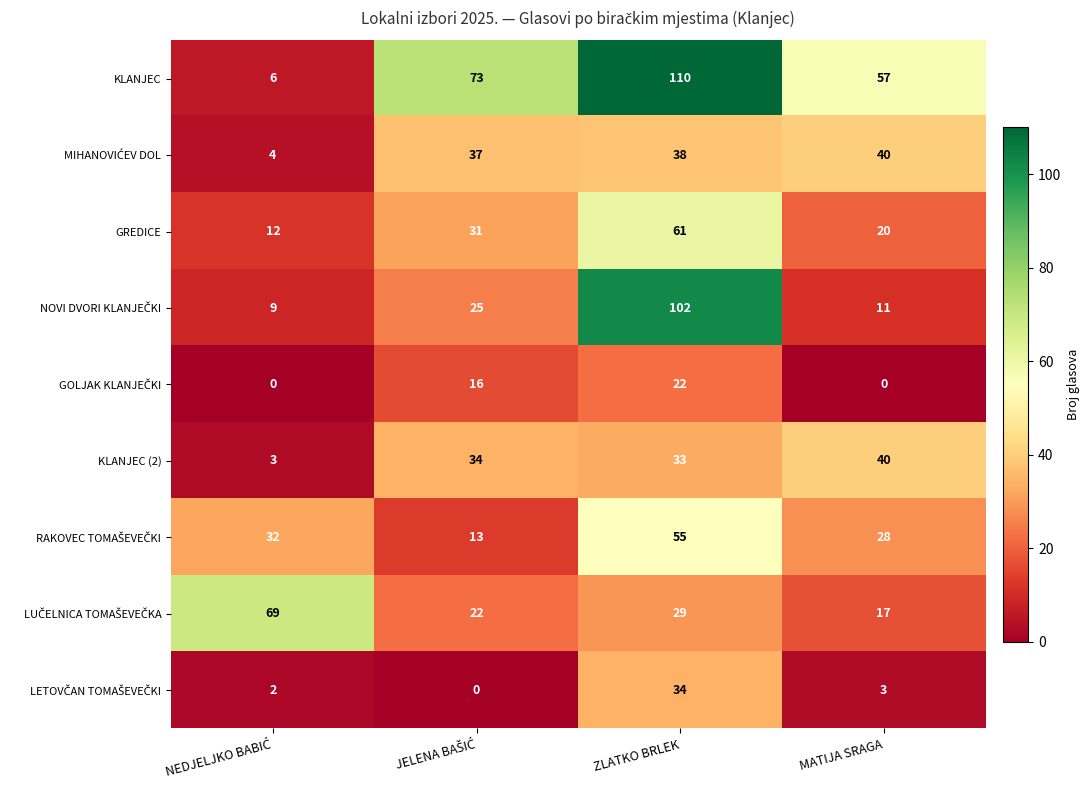

Which series has the widest spread of values?

KLANJEC